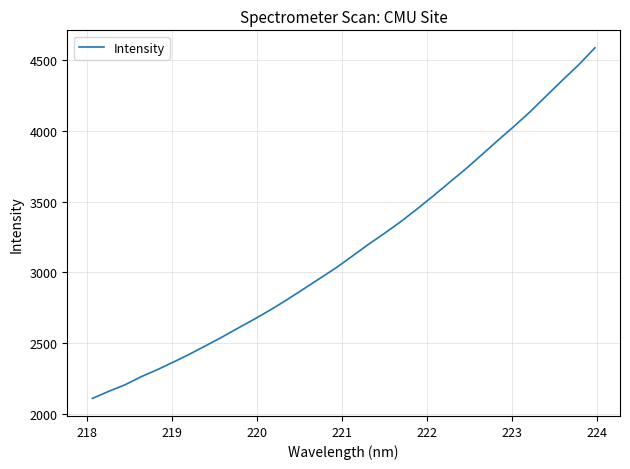

Count the number of categories in the chart.

32